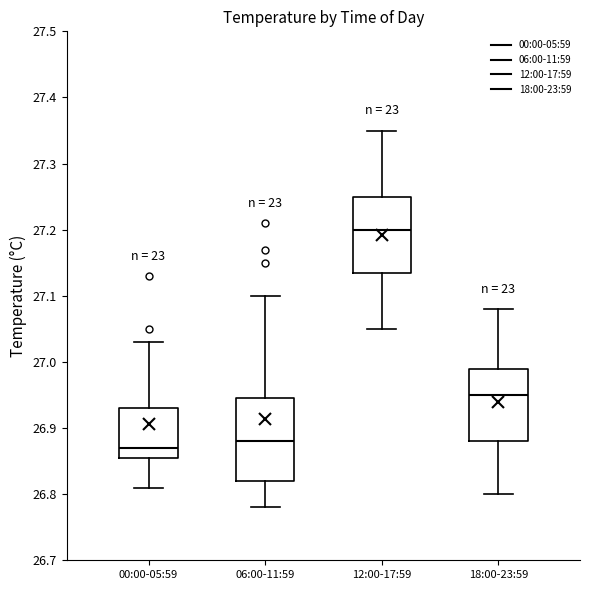

Reading left to right, read every box against the y-axis: the position of its median line, the range the box covers, and the ends of its whiskers. The values are not printed on the chart, so give them approximately, as read against the axis.

00:00-05:59: median 26.87, box 26.86 to 26.93, whiskers 26.81 to 27.03
06:00-11:59: median 26.88, box 26.82 to 26.95, whiskers 26.78 to 27.10
12:00-17:59: median 27.20, box 27.14 to 27.25, whiskers 27.05 to 27.35
18:00-23:59: median 26.95, box 26.88 to 26.99, whiskers 26.80 to 27.08